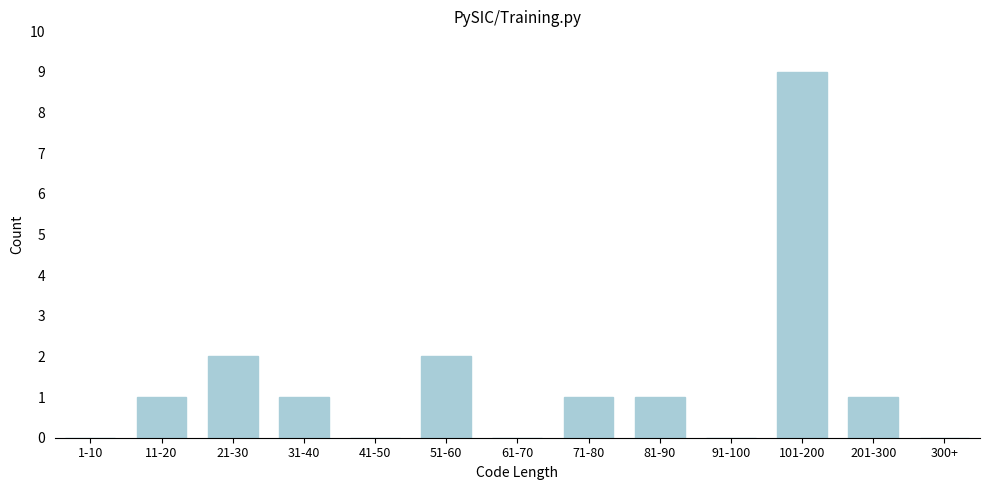

Reading left to right, extract all data points from this chart.

1-10=0	11-20=1	21-30=2	31-40=1	41-50=0	51-60=2	61-70=0	71-80=1	81-90=1	91-100=0	101-200=9	201-300=1	300+=0